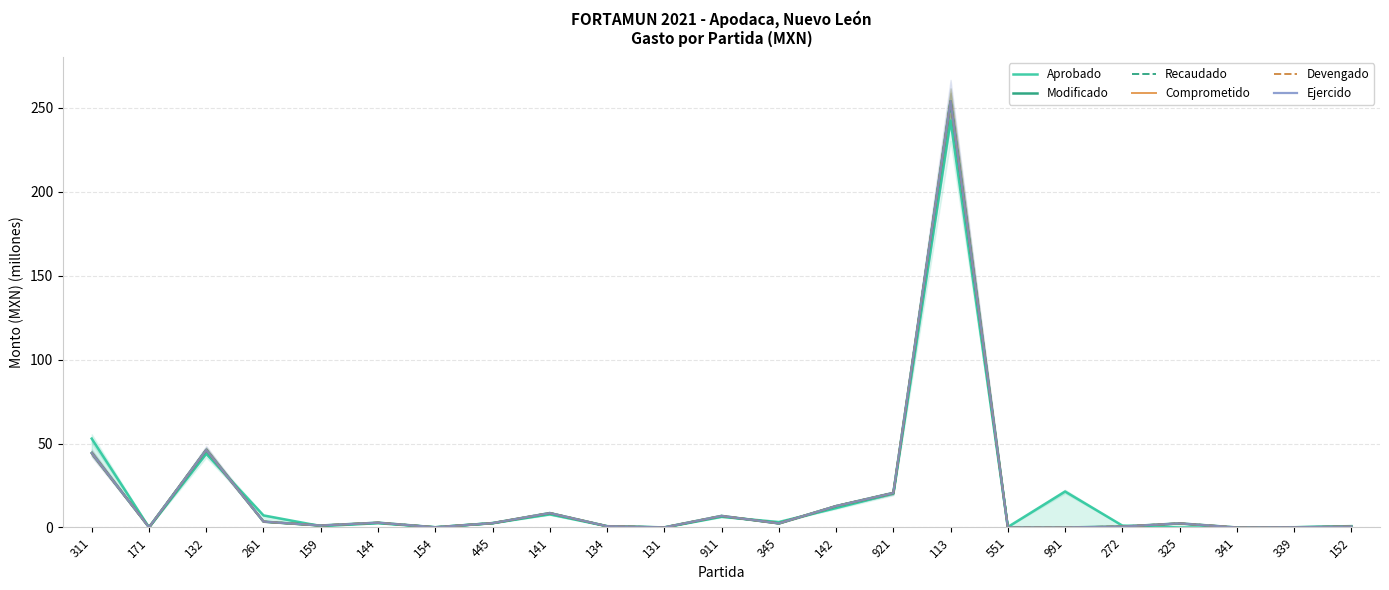

The value of Devengado at 132 is 46.2. True or false?

True